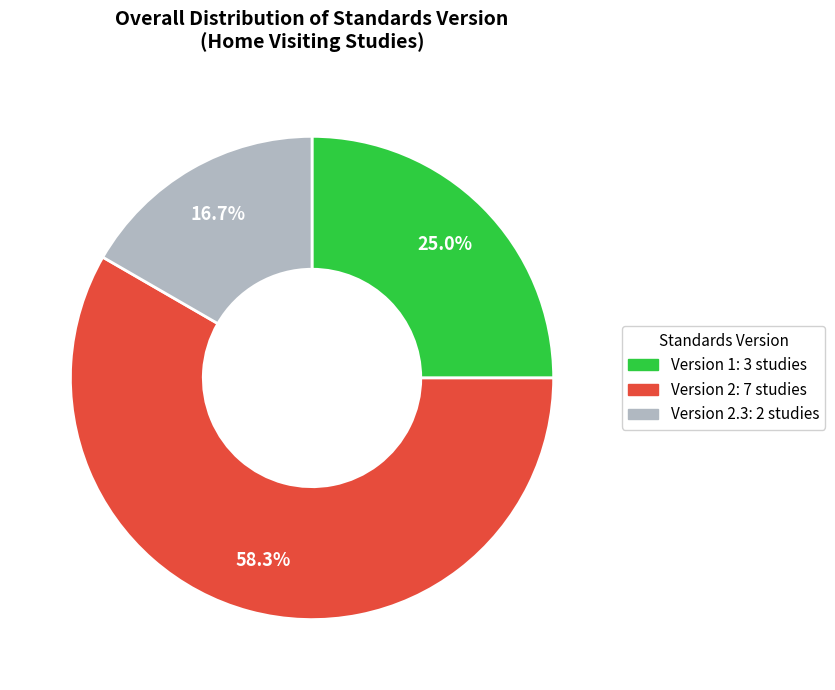

Which slice is the largest?

Version 2: 7 studies